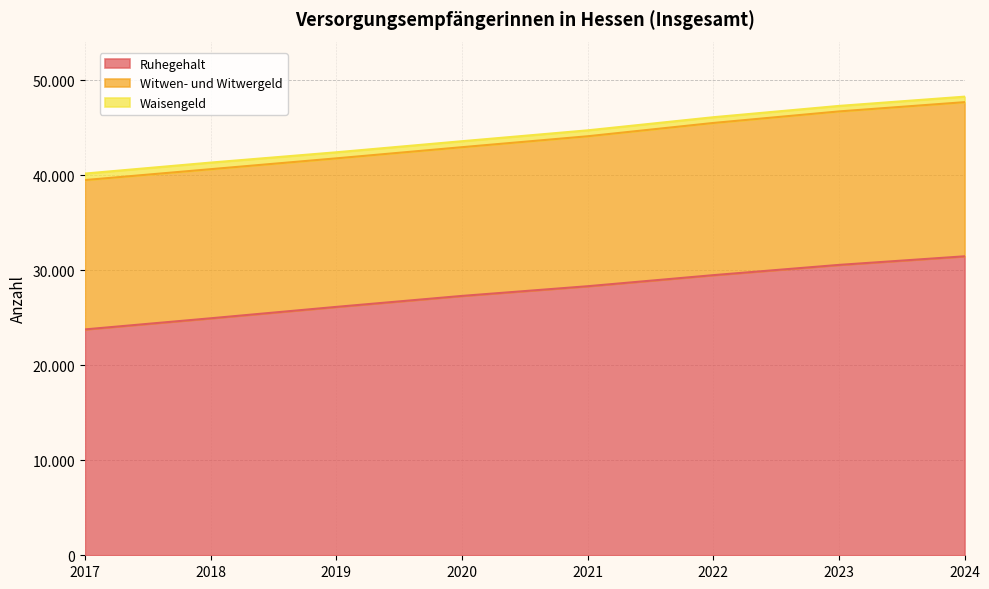

What is the difference between the Waisengeld values at 2017 and 2019?

45